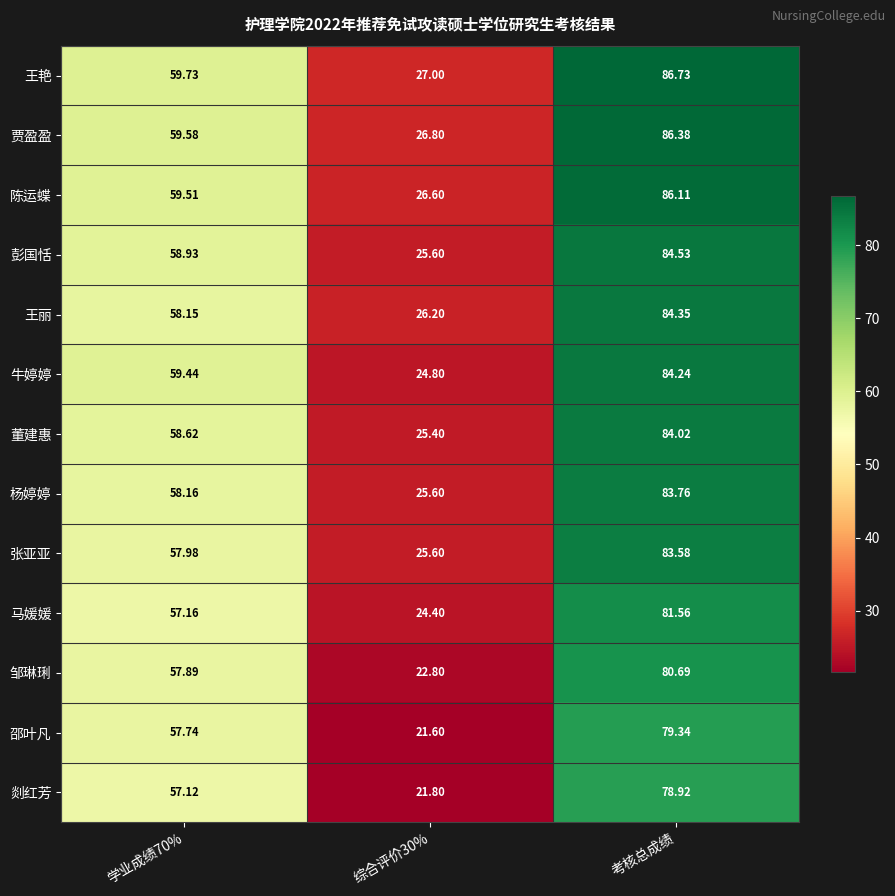

At which category does the chart reach its peak across all series?

考核总成绩